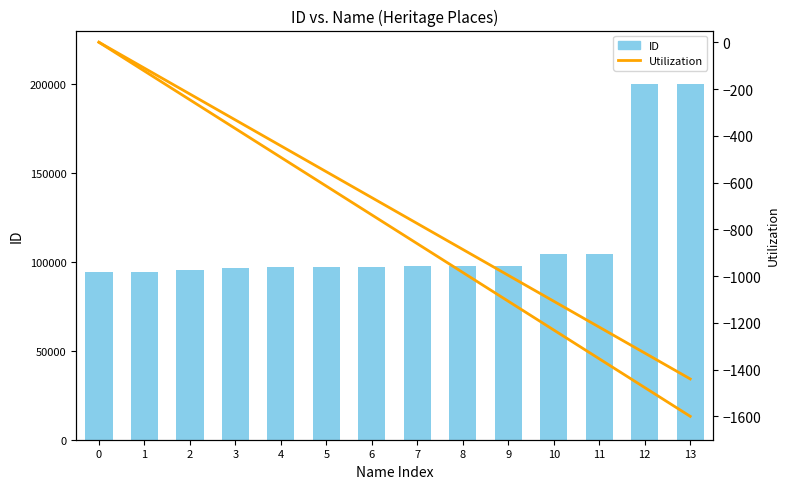

Which series has the largest total across all categories?

ID